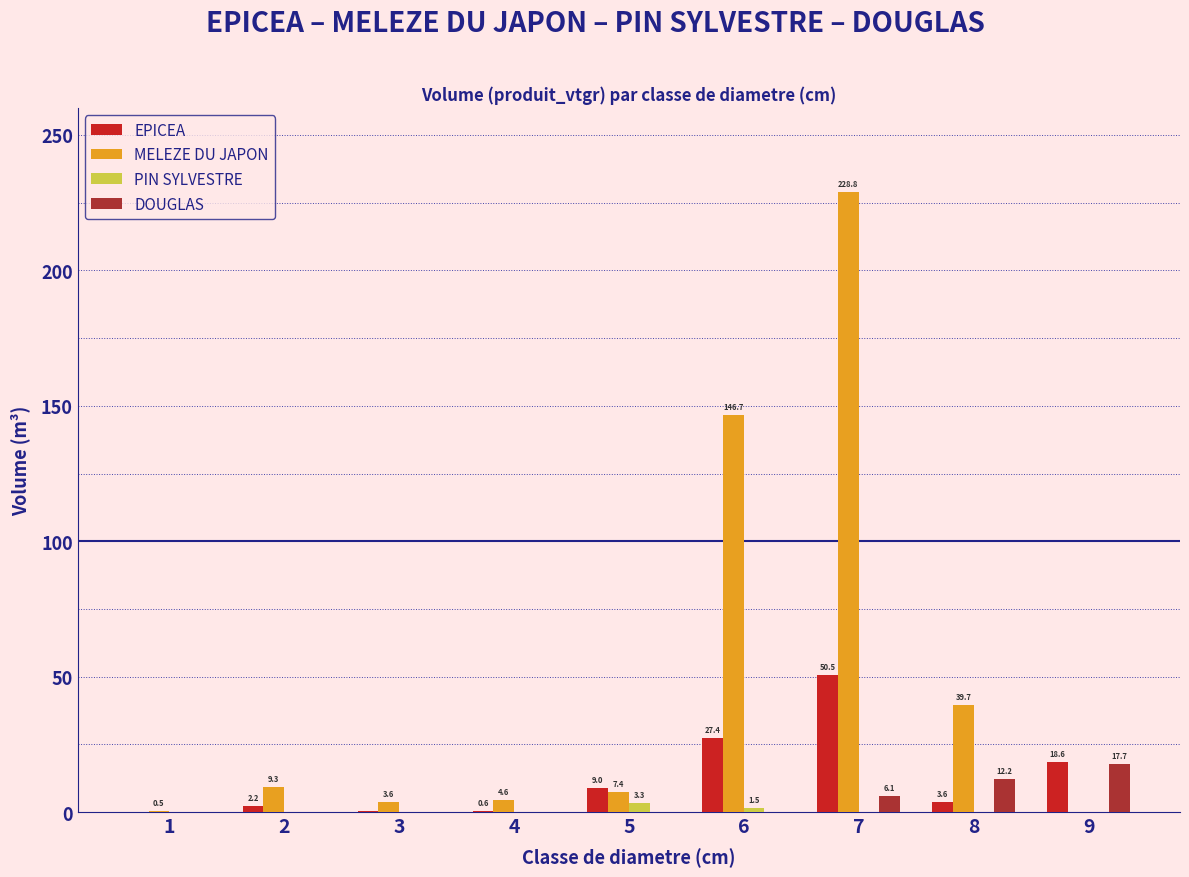

How many values in the EPICEA series exceed 3?

5